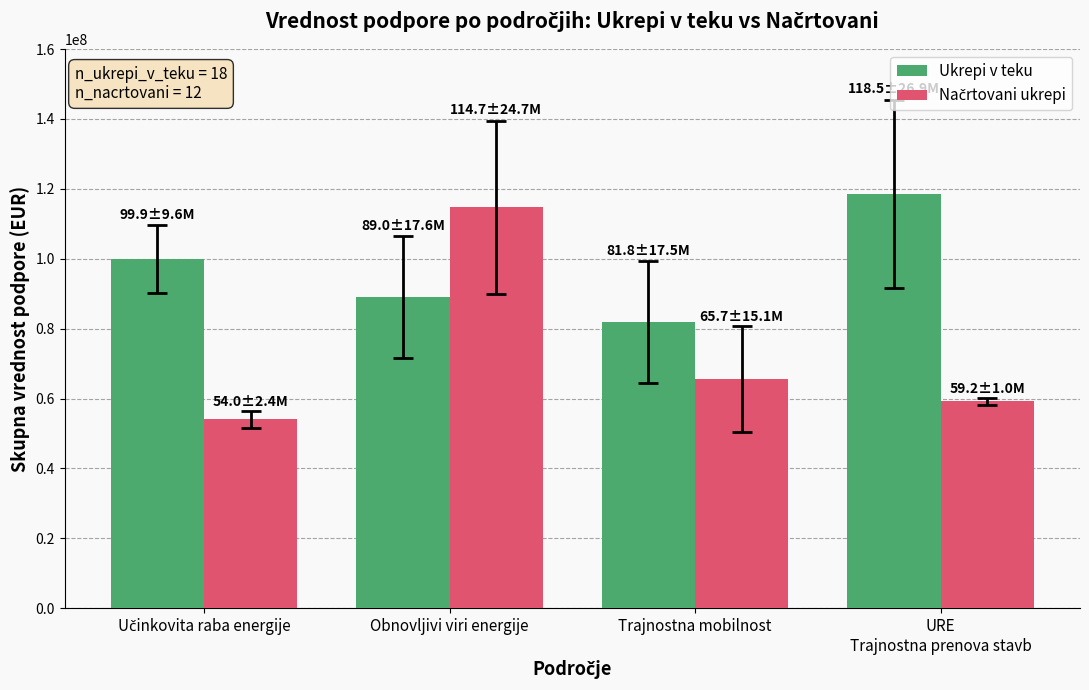

The Ukrepi v teku series shows 81789908 at Trajnostna mobilnost. True or false?

True